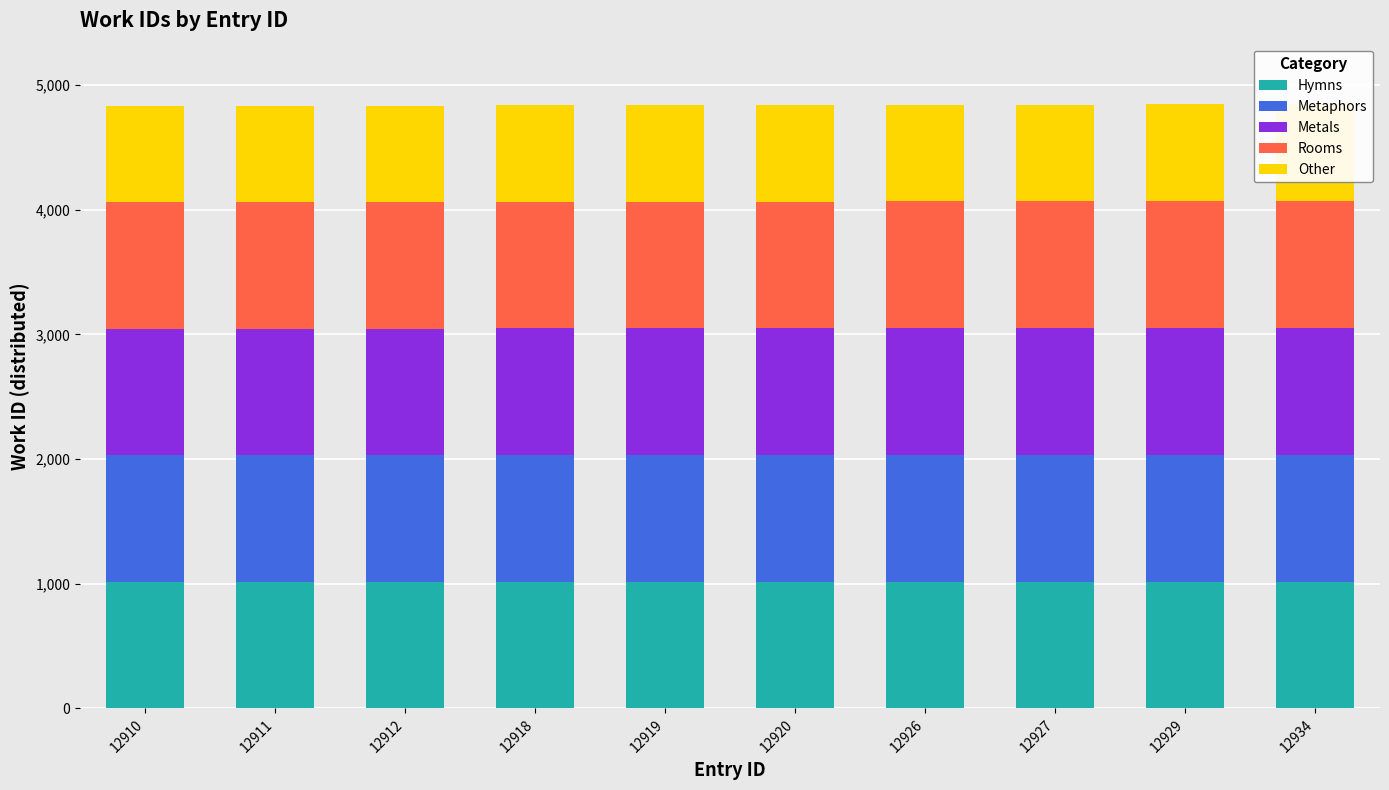

At which category is the sum across all series the highest?

12934